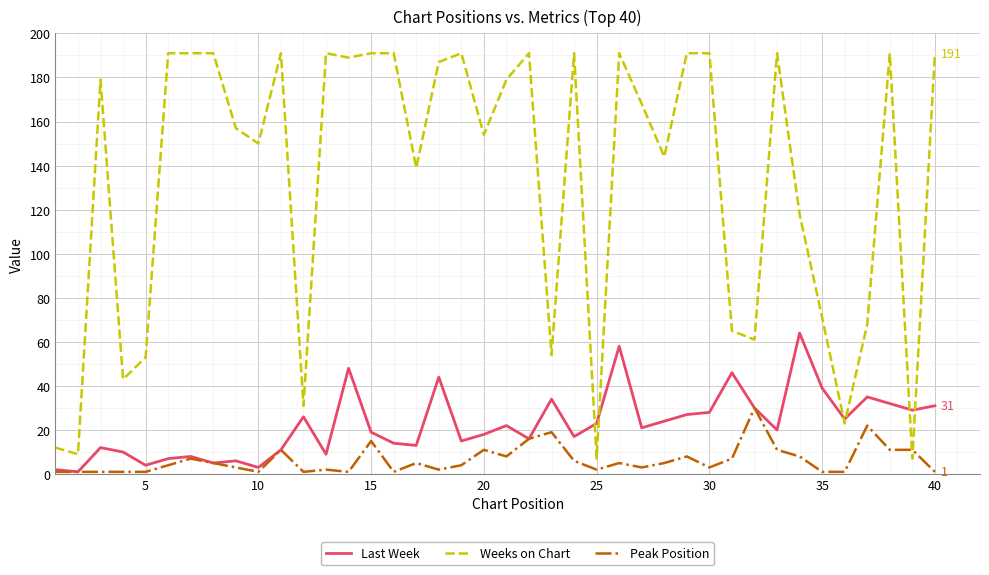

After their last crossing, which series has the higher values: Last Week or Weeks on Chart?

Weeks on Chart